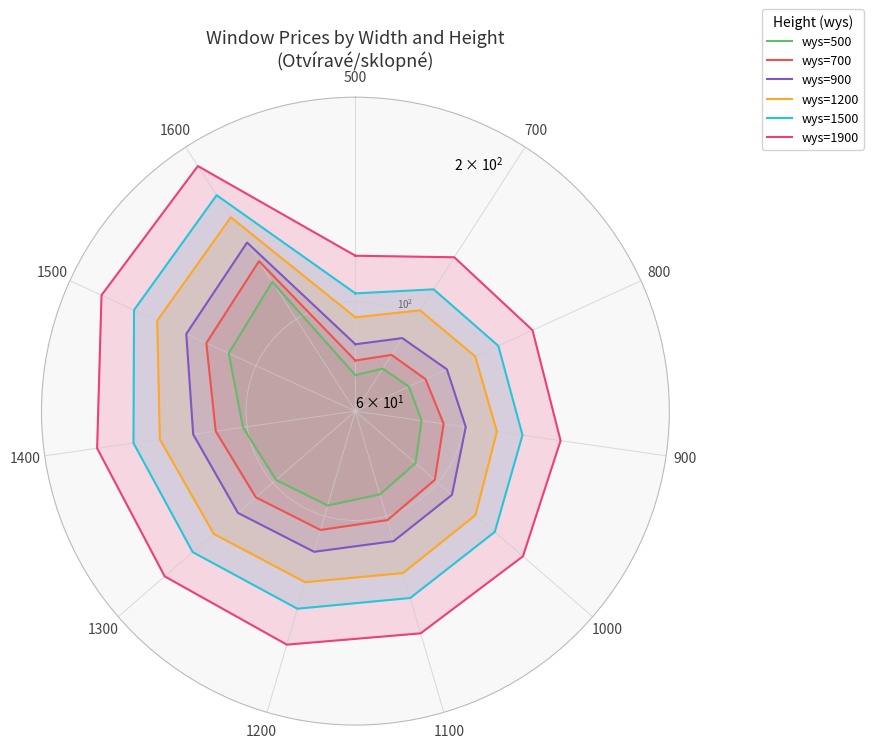

What is the average value of the wys=900 series?

112